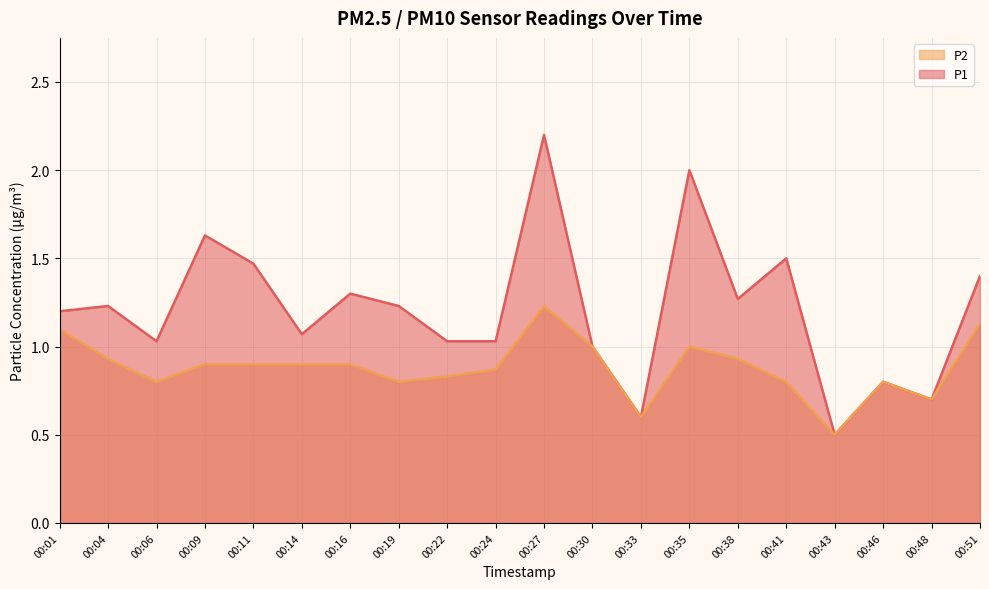

What is the difference between the P2 values at 00:51 and 00:14?

0.2